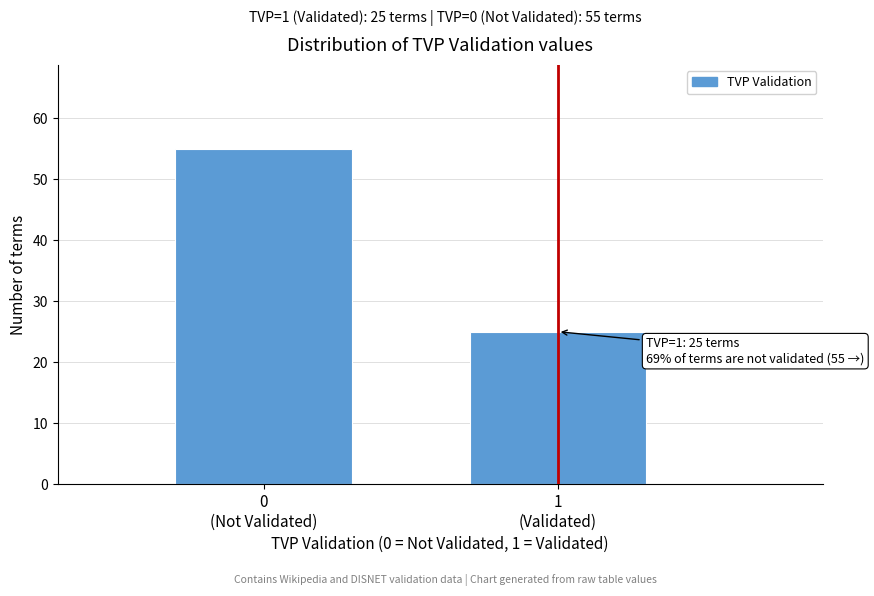

Reading right to left, list all the values displayed in this chart.

25	55